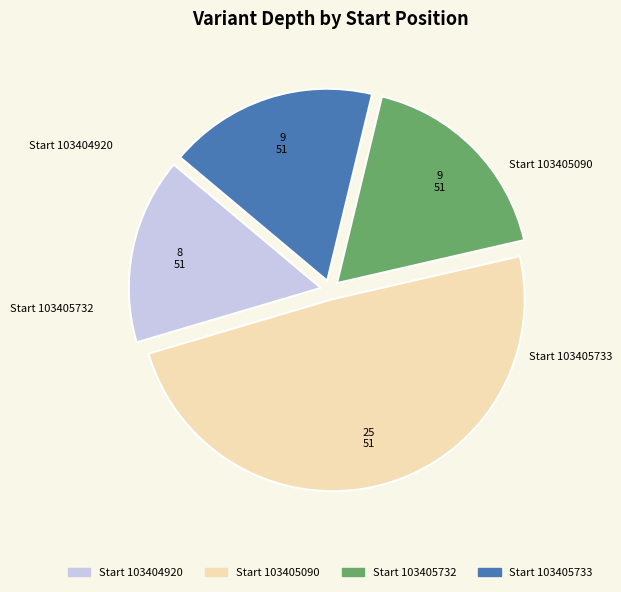

Is there a majority slice in this chart?

No